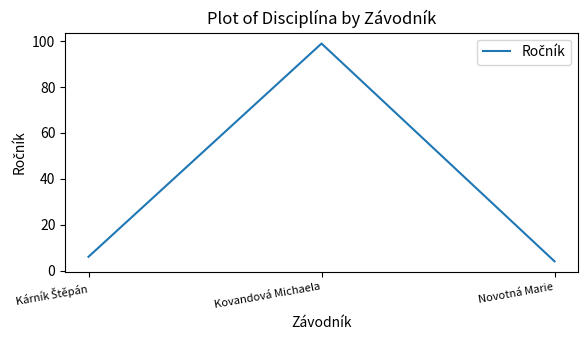

Between Novotná Marie and Kovandová Michaela, which is larger?

Kovandová Michaela